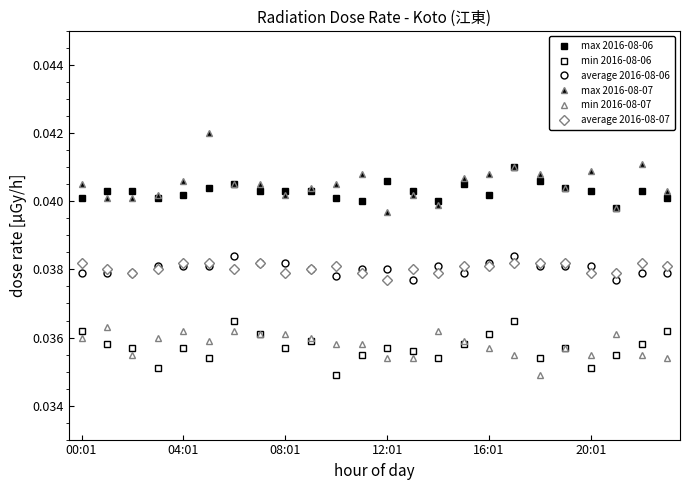

At which label does max 2016-08-07 reach its minimum?

12:01